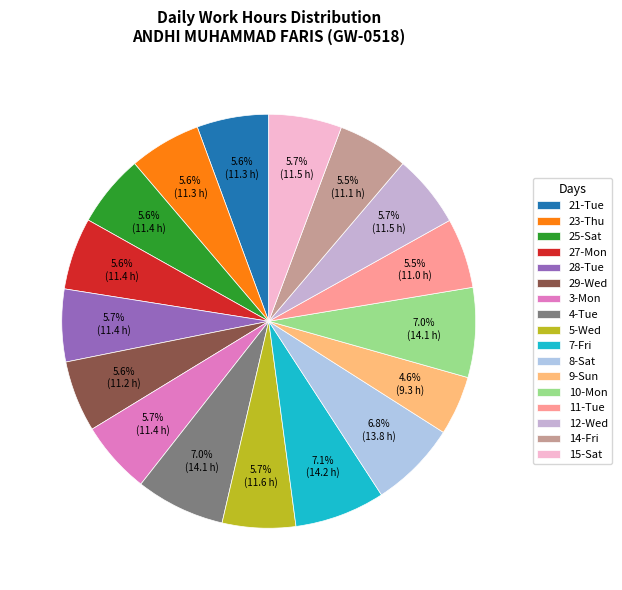

How many slices are in this pie chart?

17